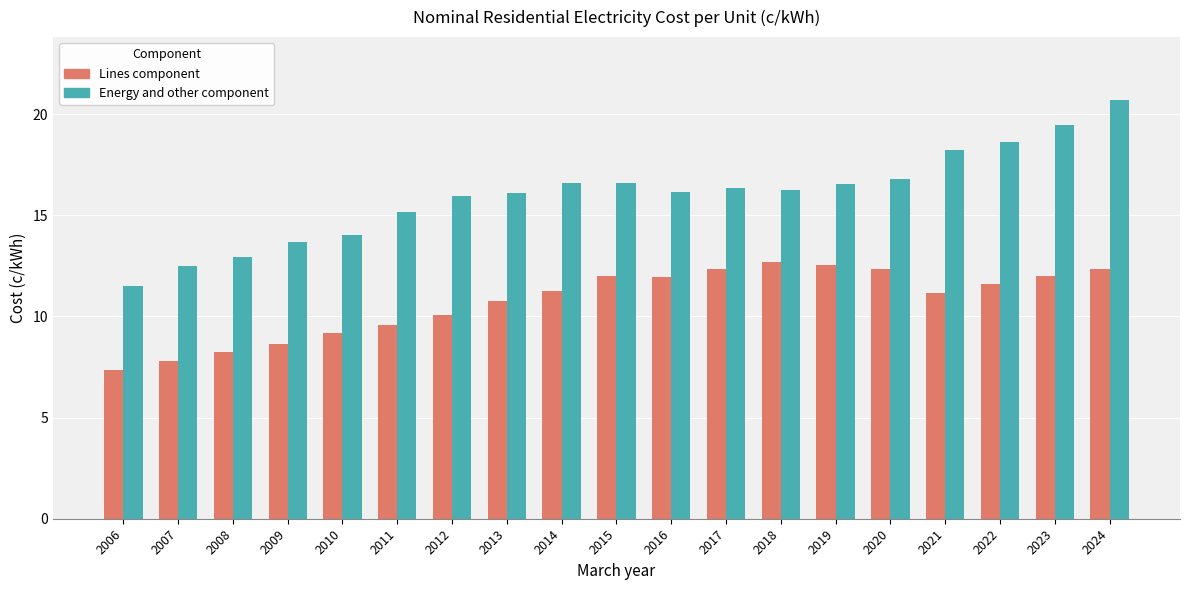

True or false: Lines component has a value of 3.4 at 2009.

False